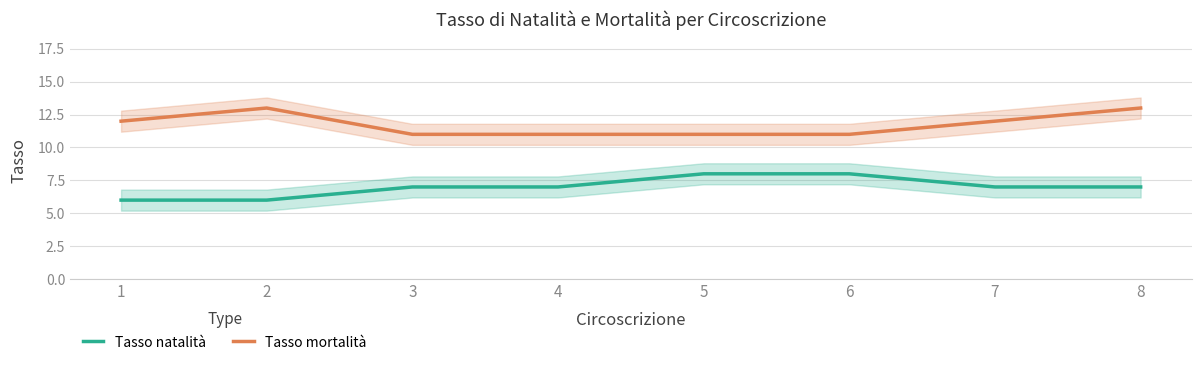

How many lines are shown in the chart?

2